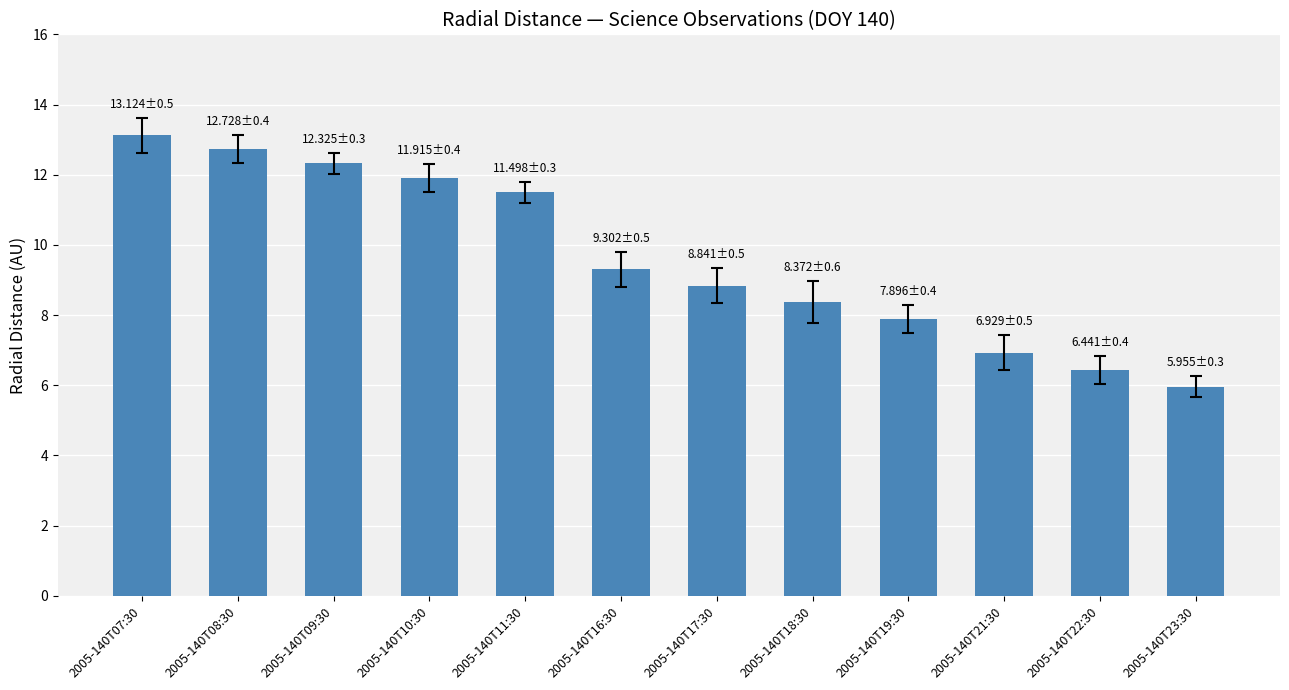

What is the difference between the maximum and second lowest values?

6.7